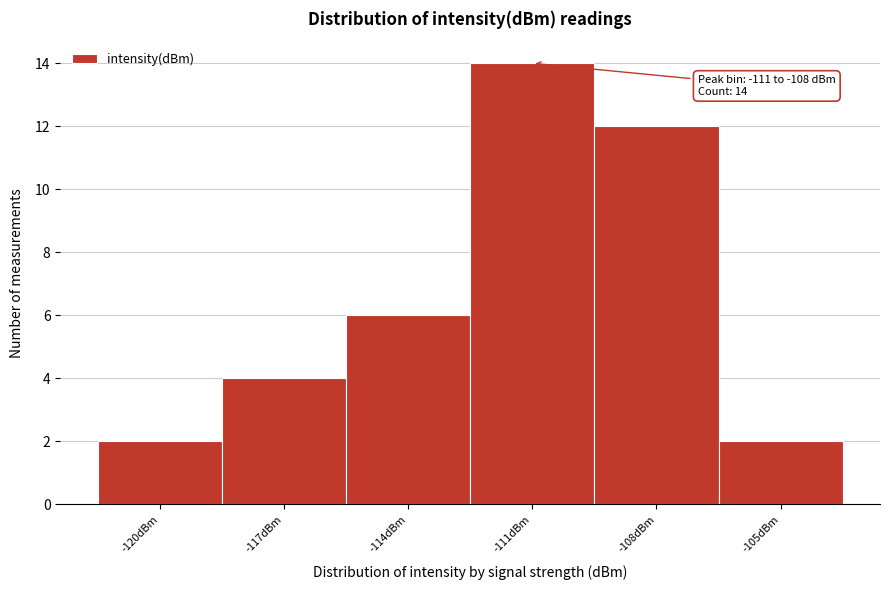

Reading left to right, extract all data points from this chart.

-120dBm=2	-117dBm=4	-114dBm=6	-111dBm=14	-108dBm=12	-105dBm=2